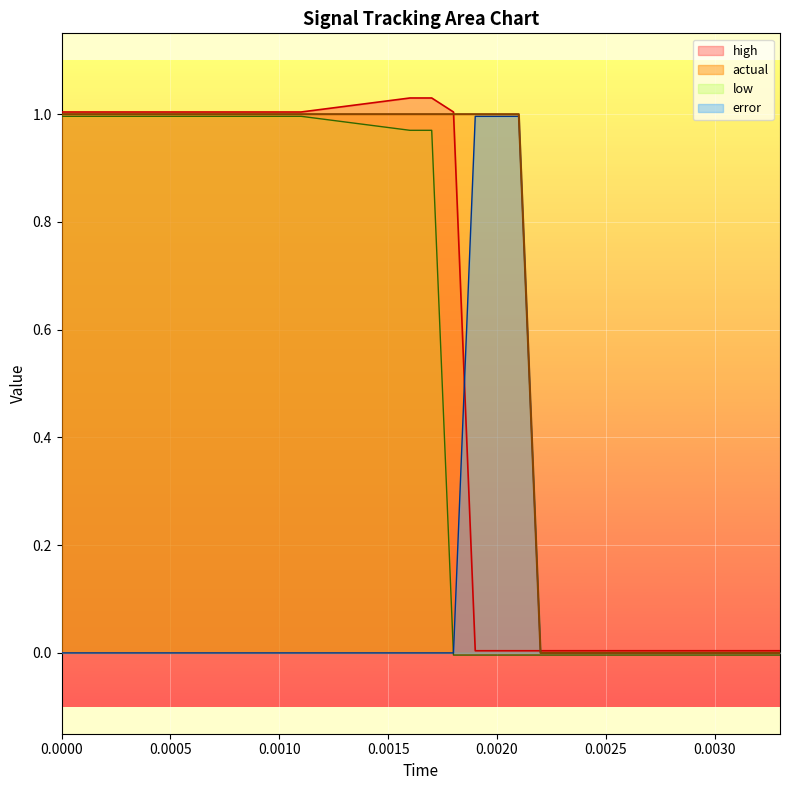

How many lines are shown in the chart?

4